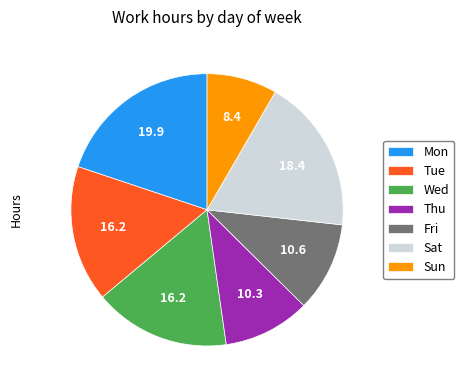

Is there a majority slice in this chart?

No